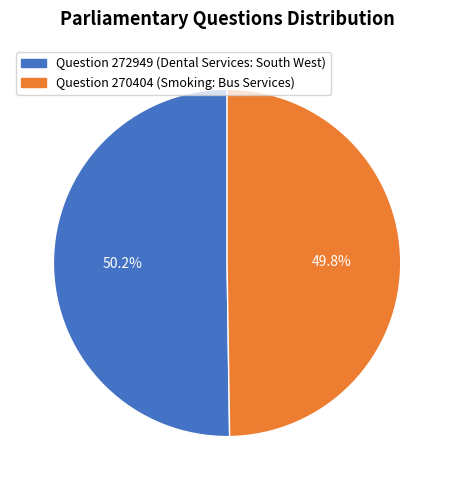

Count the number of slices in the pie.

2